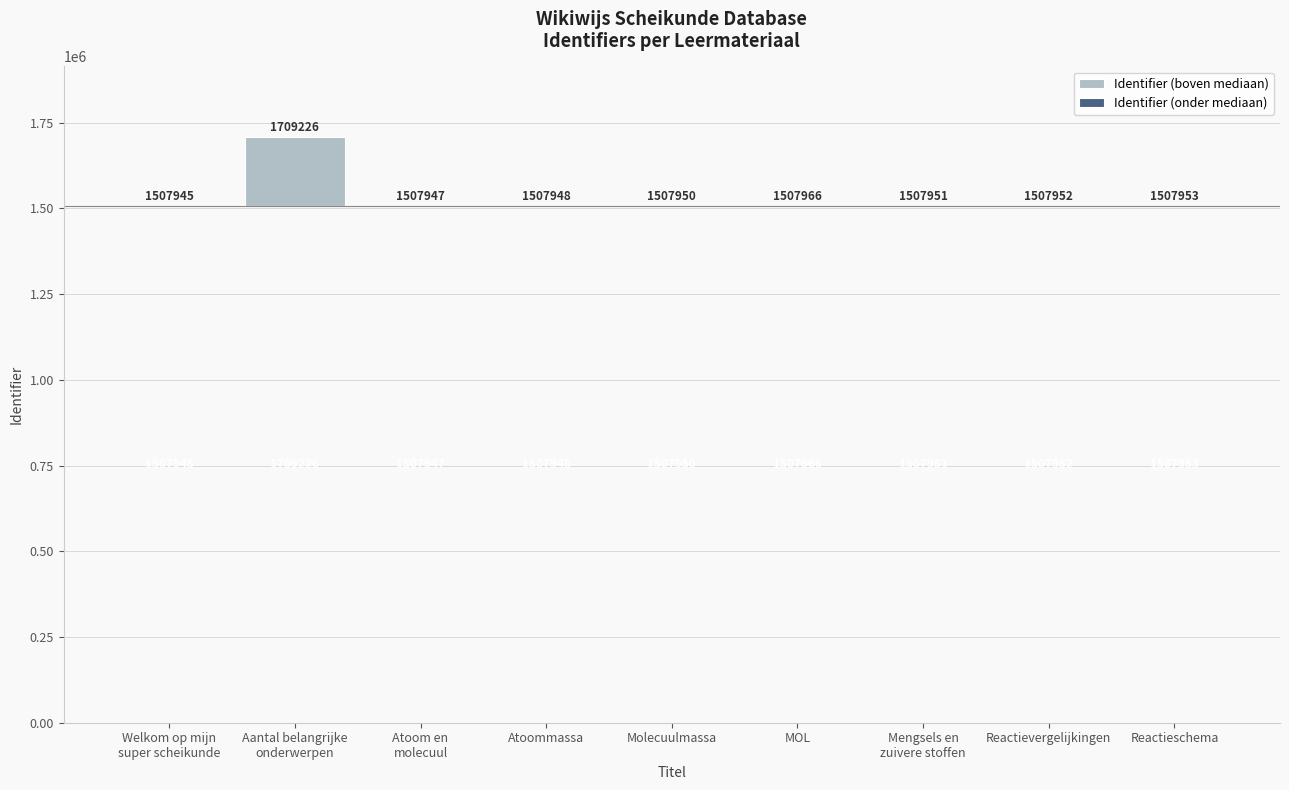

How many values in the Identifier (boven mediaan) series exceed 1?

4